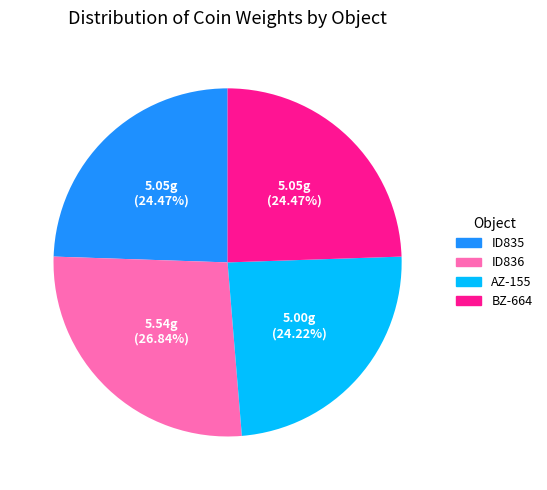

Approximately how many times larger is the value at AZ-155 compared to BZ-664?

1.0